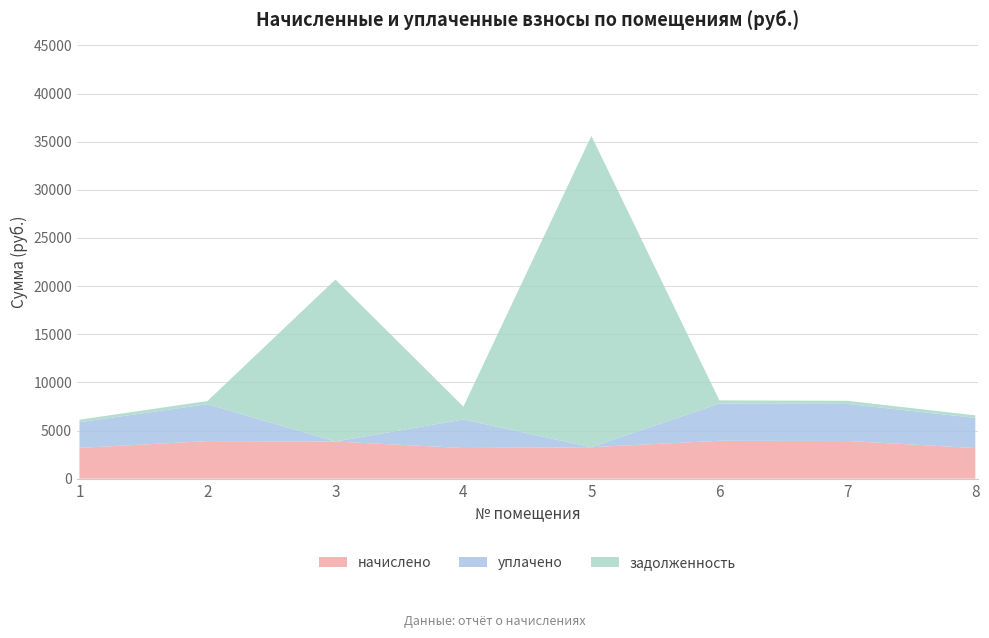

Reading right to left, extract all data points from this chart.

начислено: 3181.2	3913.1	3934.7	3267.0	3182.0	3854.9	3900.4	3195.4
уплачено: 3127.4	3846.9	3868.2	0.0	2963.0	0.0	3834.4	2662.8
задолженность: 265.2	326.1	327.9	32335.2	1336.3	16825.4	325.0	266.3